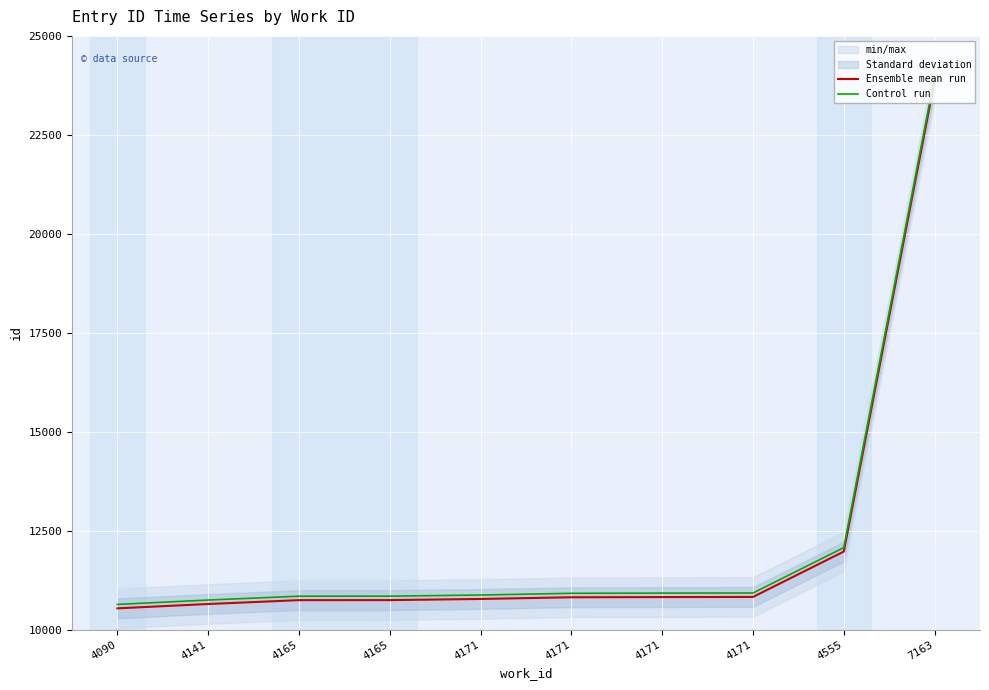

Reading right to left, transcribe all the data shown in this chart.

Ensemble mean run: 23862	11971	10824	10821	10816	10773	10744	10743	10646	10536
Control run: 23962	12071	10924	10921	10916	10873	10844	10843	10746	10636